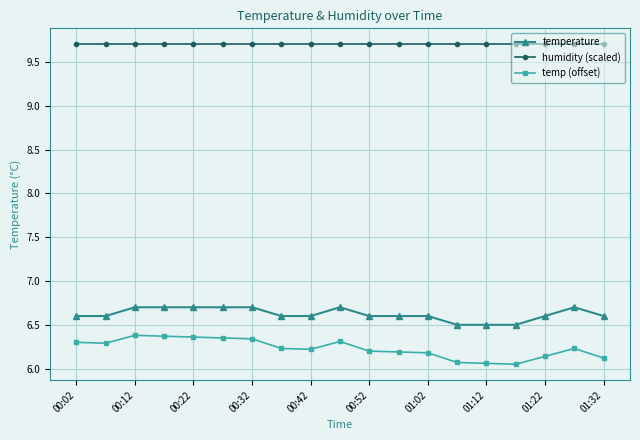

Does the chart display data point markers on the line(s)?

Yes